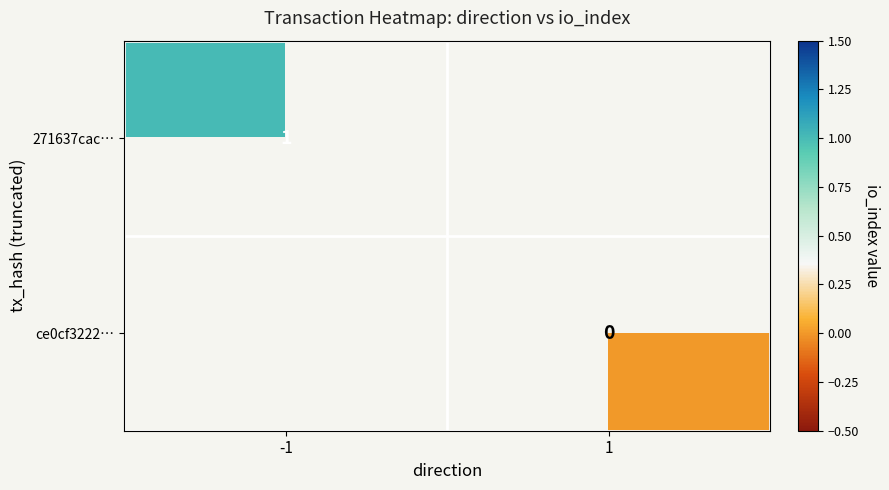

Is it true that 271637cac… equals 1 at -1?

True